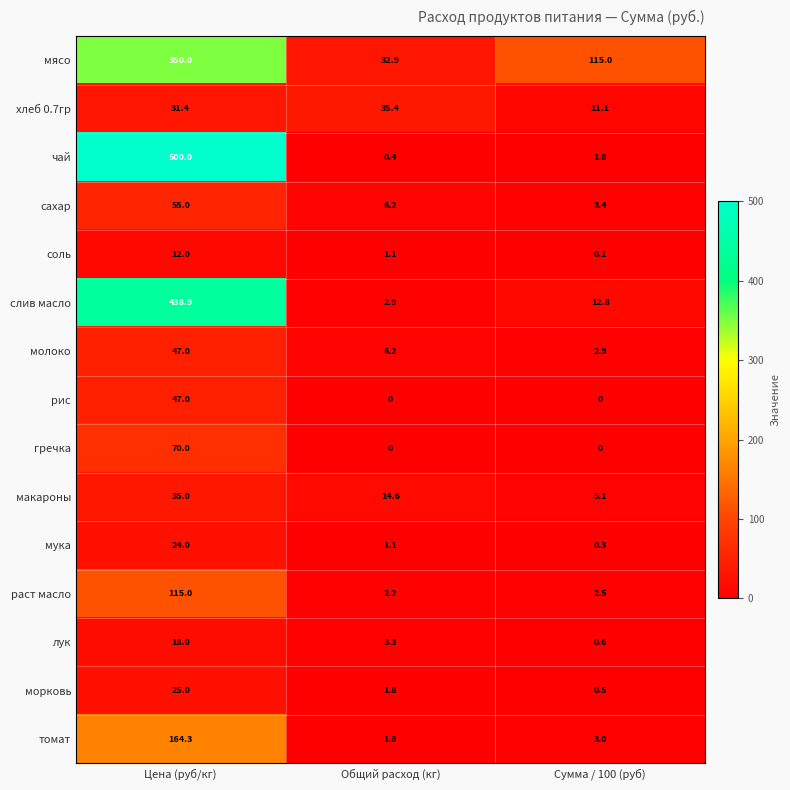

How many values in the морковь series are below 1?

1